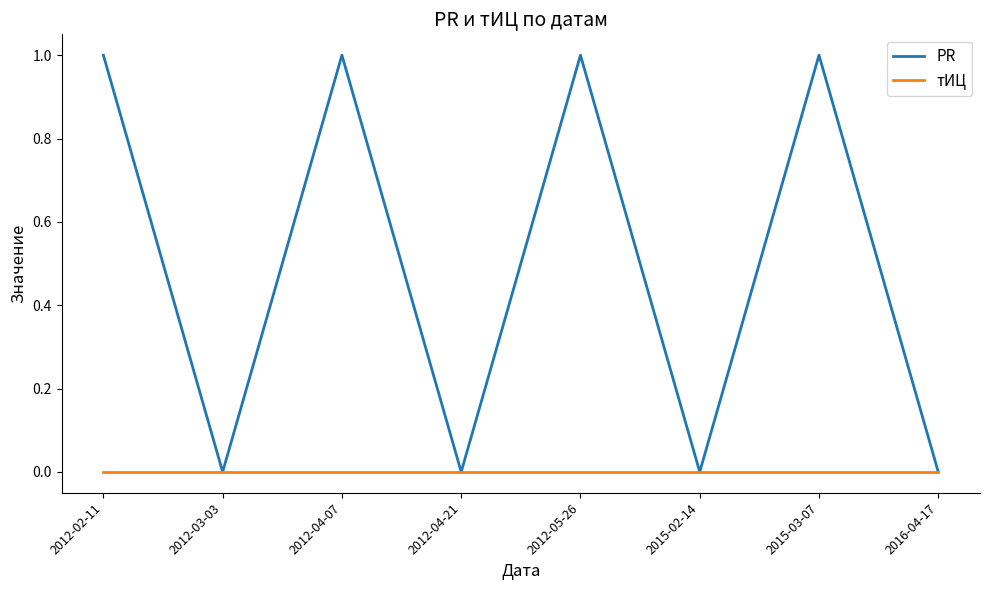

How many PR values are between 0 and 1?

8